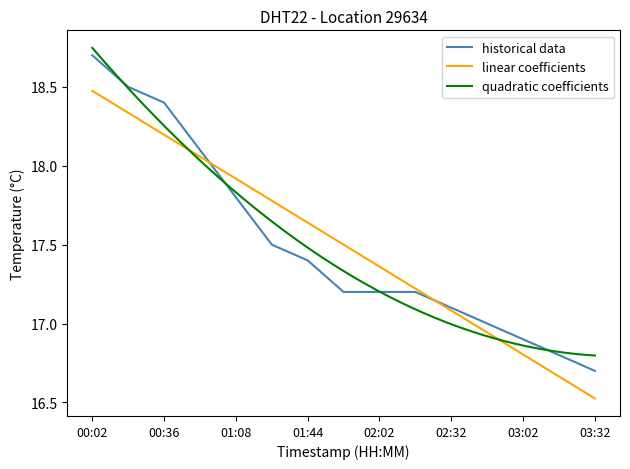

Rank the categories by value from highest to lowest.

00:02, 00:19, 00:36, 00:53, 01:08, 01:26, 01:44, 01:57, 02:02, 02:17, 02:32, 02:47, 03:02, 03:17, 03:32